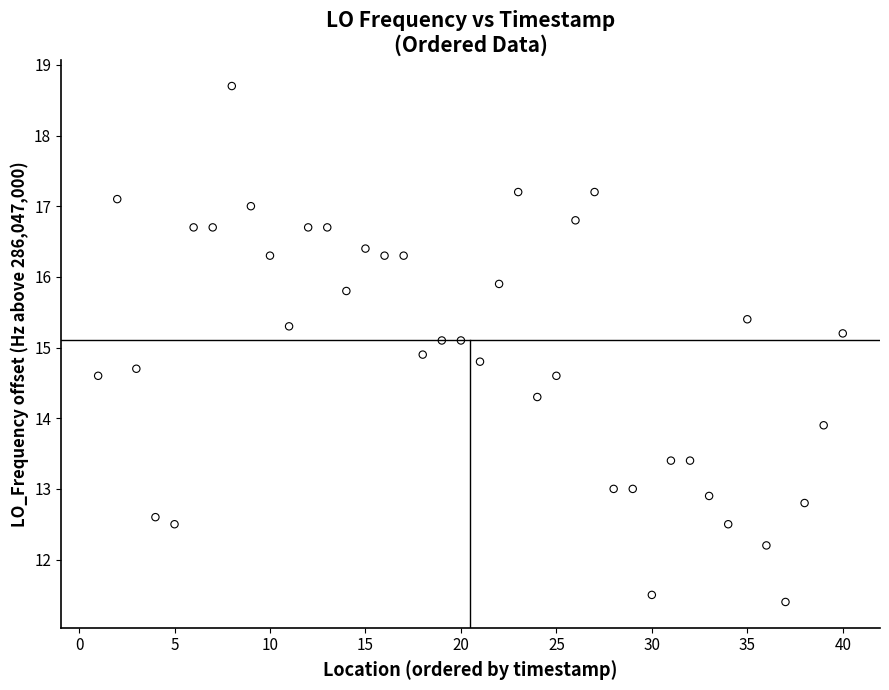

What is the range of Y values (max minus min)?

7.3